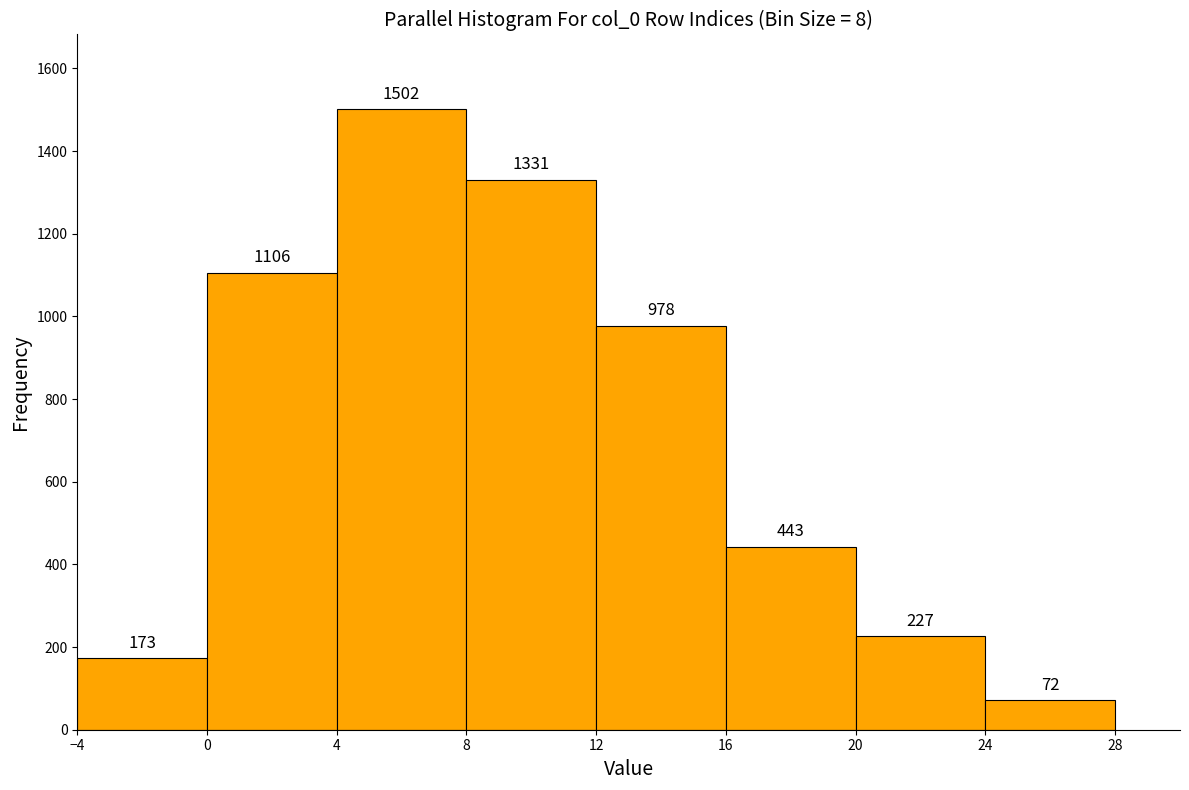

Reading left to right, list every bar in this chart as the range it spans on the x-axis followed by its height.

-4 to 0: 173
0 to 4: 1106
4 to 8: 1502
8 to 12: 1331
12 to 16: 978
16 to 20: 443
20 to 24: 227
24 to 28: 72